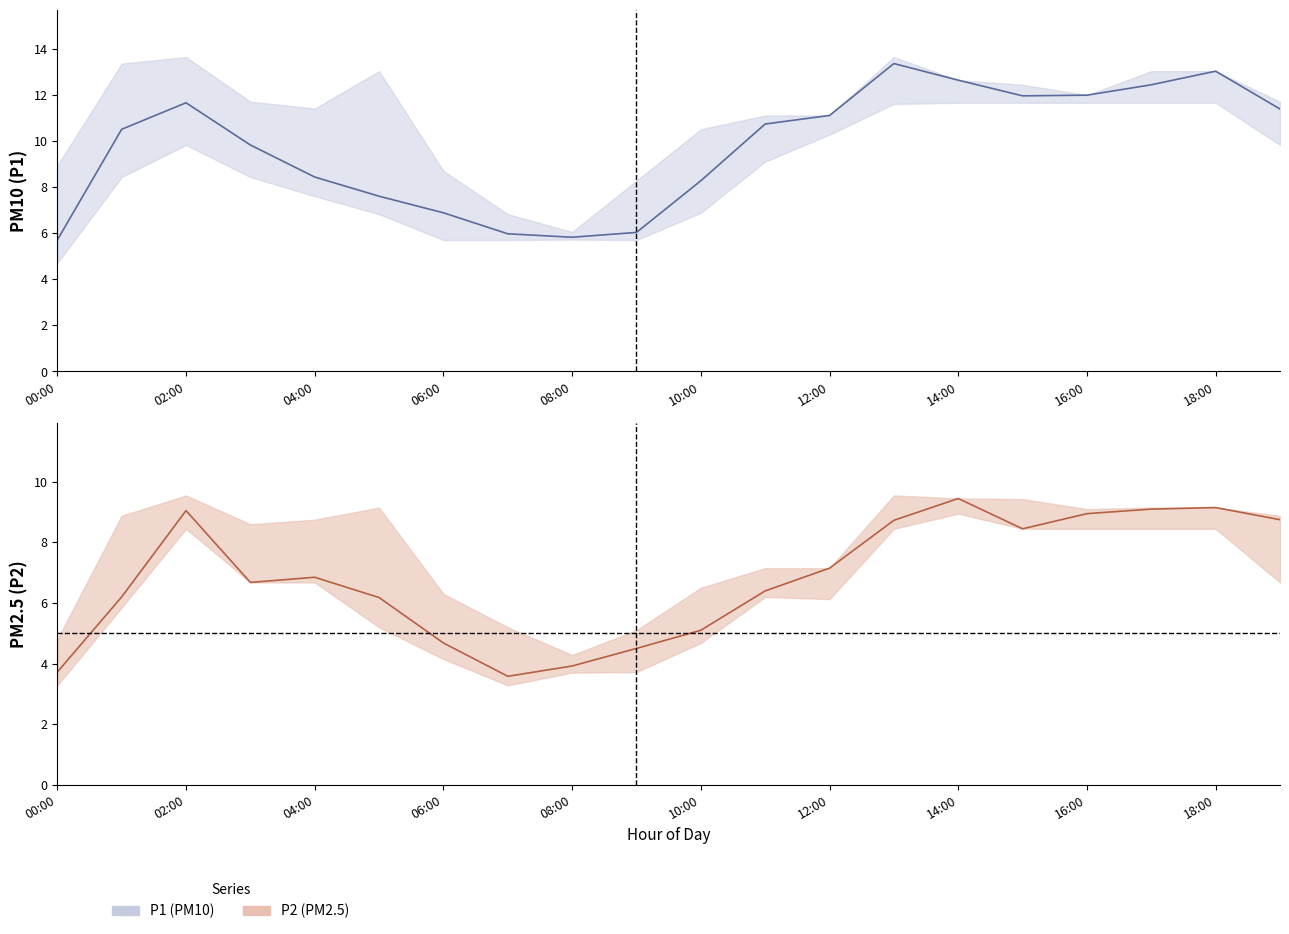

Reading left to right, extract all data points from this chart.

P1: 5.7	10.5	11.7	9.8	8.4	7.6	6.9	6.0	5.8	6.0	8.3	10.7	11.1	13.3	12.6	11.9	12.0	12.4	13.0	11.4
P2: 3.7	6.2	9.1	6.7	6.8	6.2	4.7	3.6	3.9	4.5	5.1	6.4	7.2	8.7	9.4	8.4	8.9	9.1	9.2	8.8